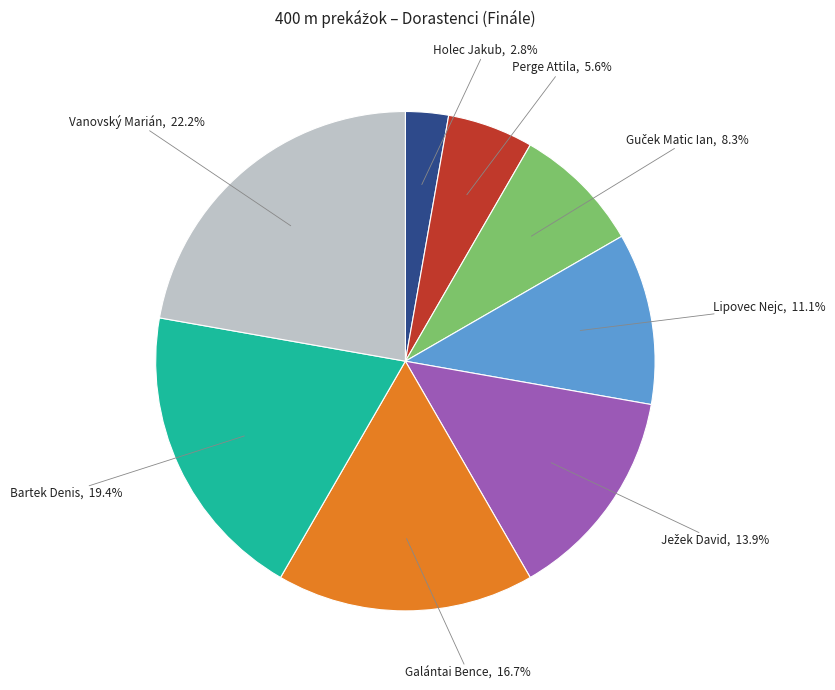

Which slice is the smallest?

Holec Jakub